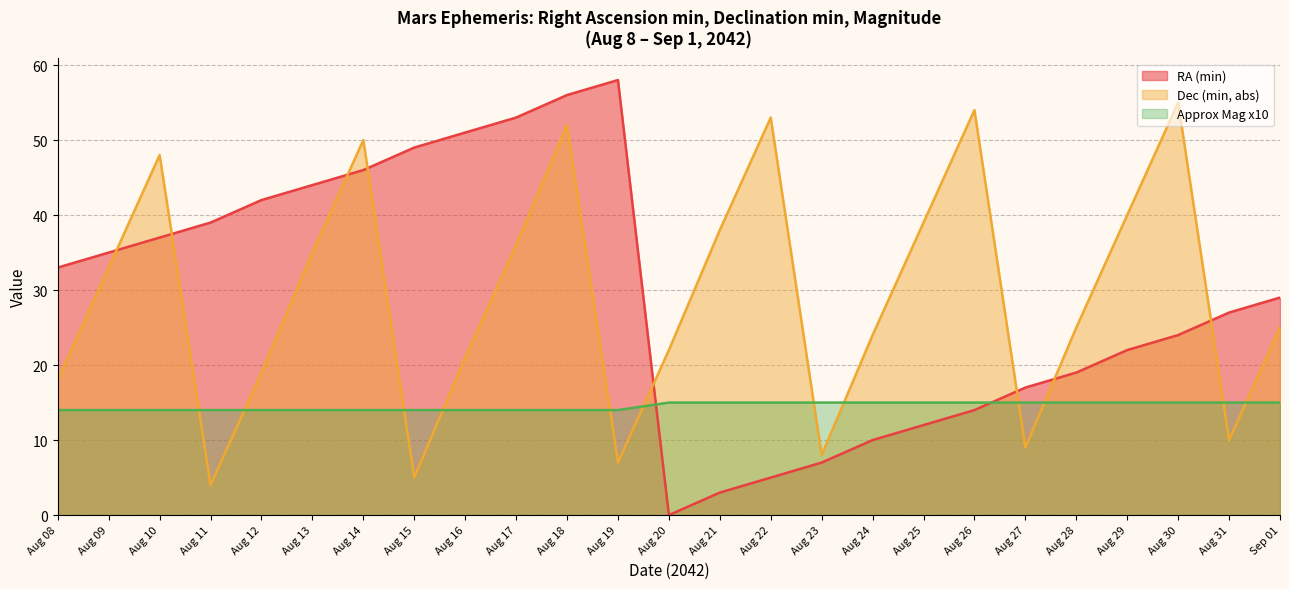

True or false: Approx Mag x10 has a value of 14 at Aug 14.

True